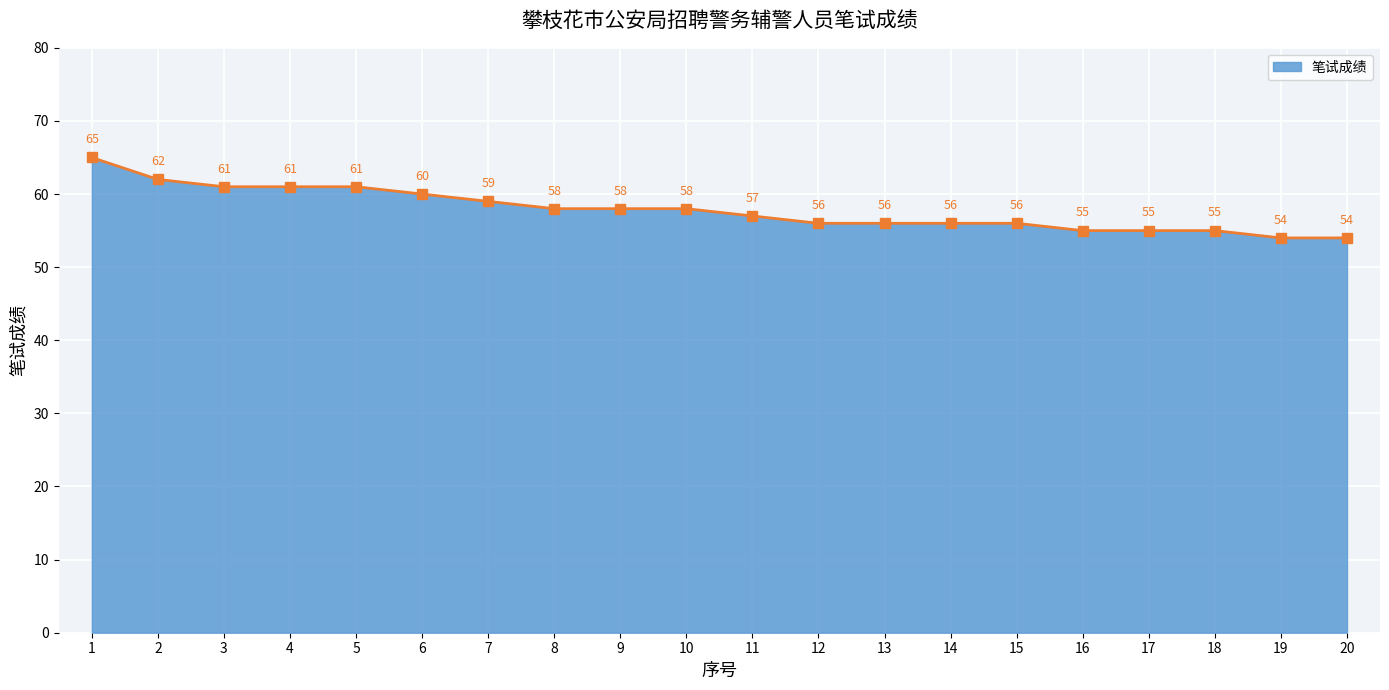

What is the sum of the values at 12 and 17?

111